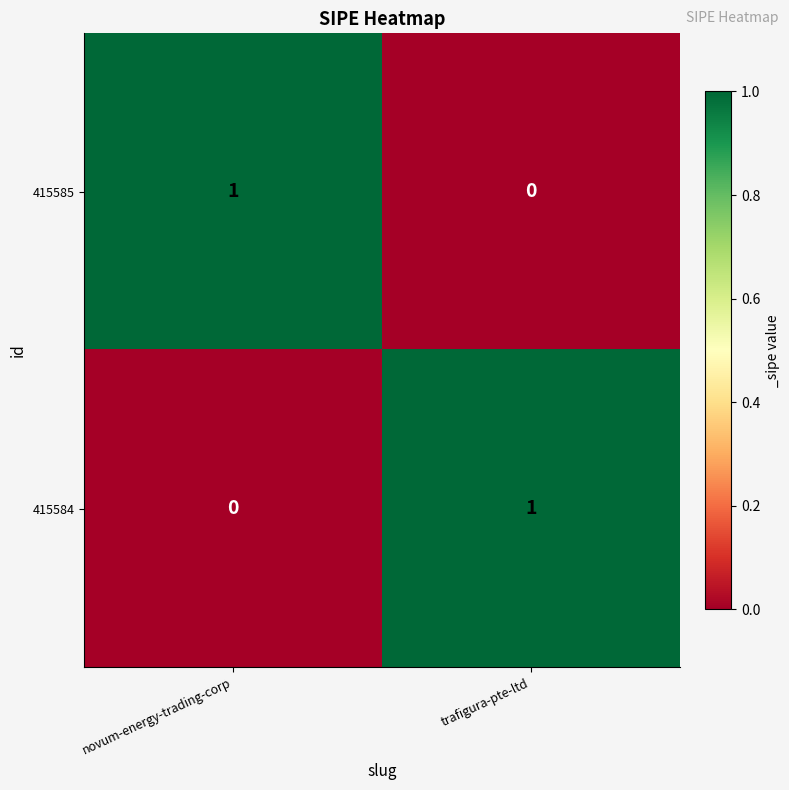

The 415585 series shows 0 at trafigura-pte-ltd. True or false?

True